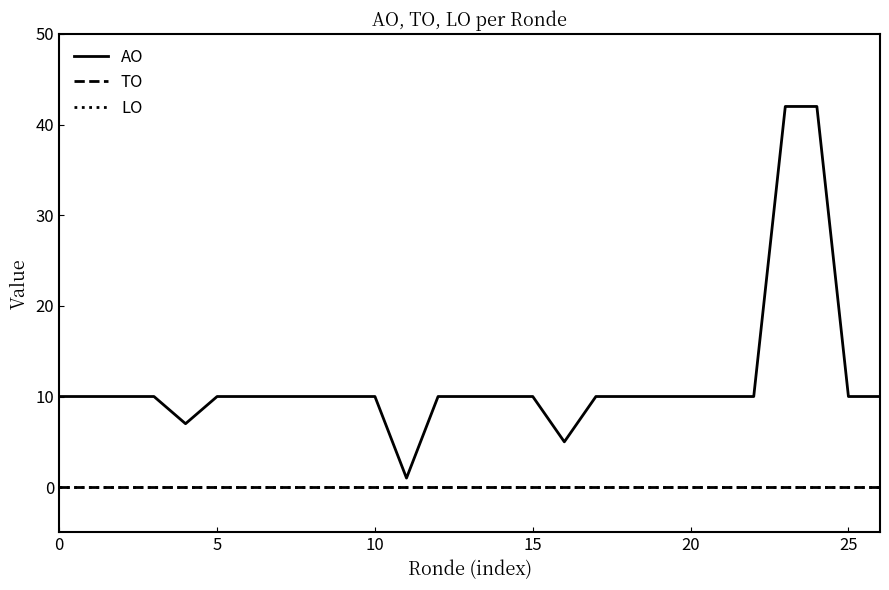

Reading right to left, list all the values displayed in this chart.

AO: 10	10	42	42	10	10	10	10	10	10	5	10	10	10	10	1	10	10	10	10	10	10	7	10	10	10	10
TO: 0	0	0	0	0	0	0	0	0	0	0	0	0	0	0	0	0	0	0	0	0	0	0	0	0	0	0
LO: 0	0	0	0	0	0	0	0	0	0	0	0	0	0	0	0	0	0	0	0	0	0	0	0	0	0	0